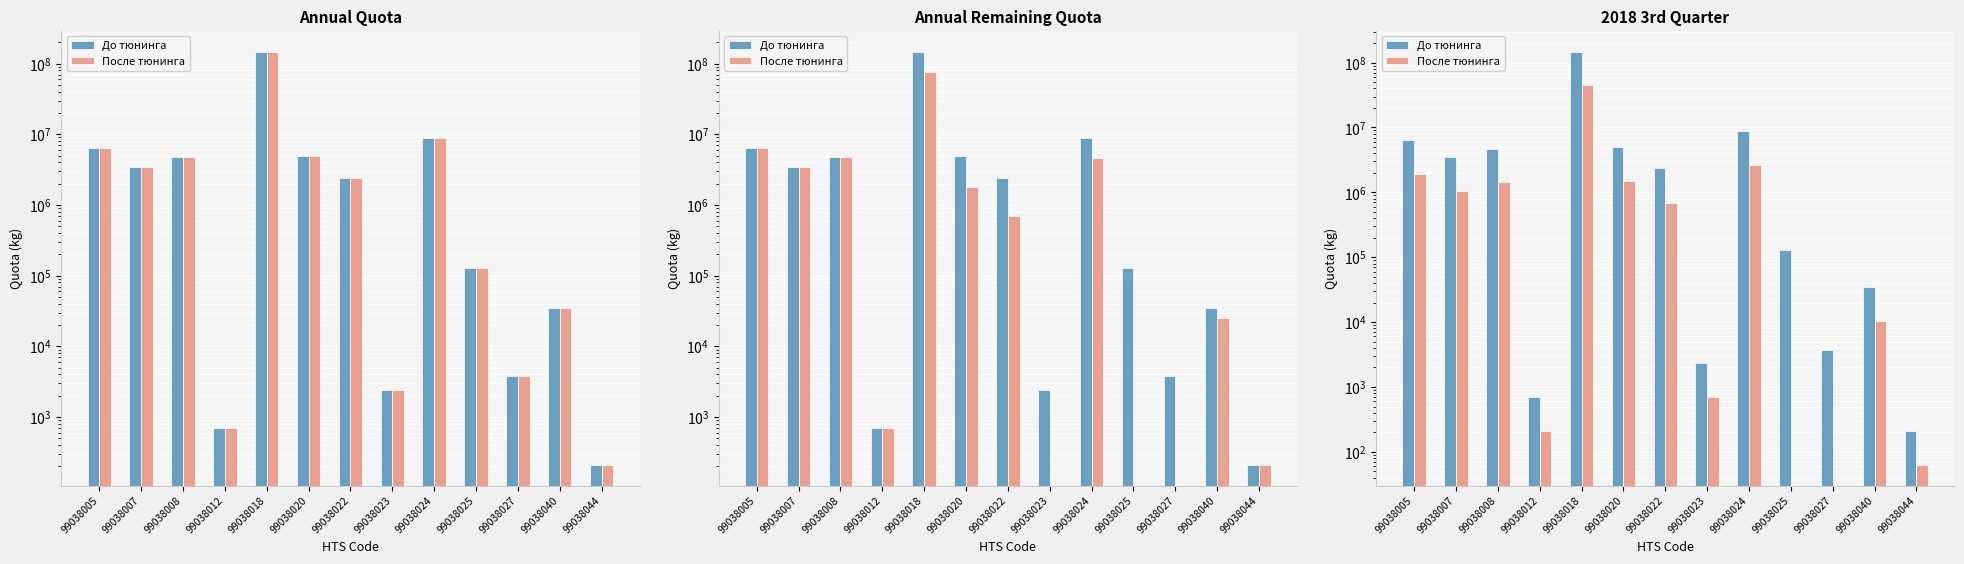

What is the difference between the До тюнинга values at 99038005 and 99038025?

6347355.0